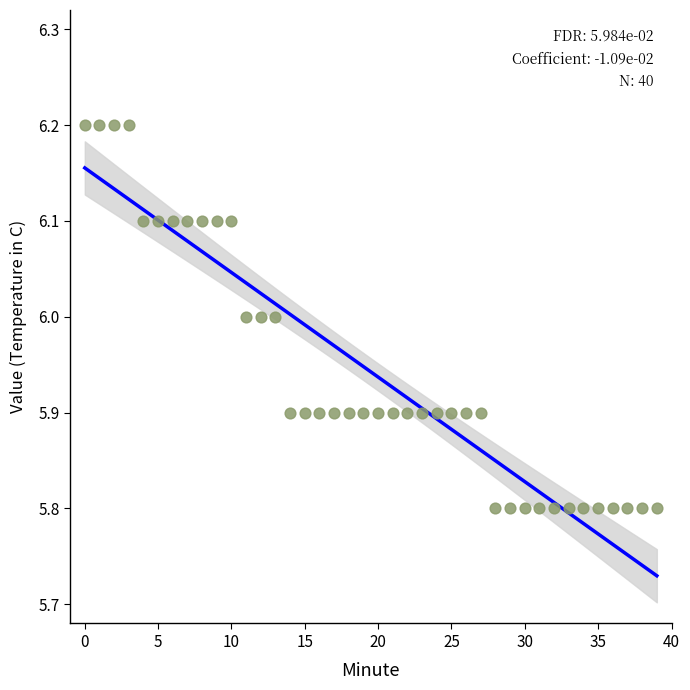

What is the range of Y values (max minus min)?

0.4